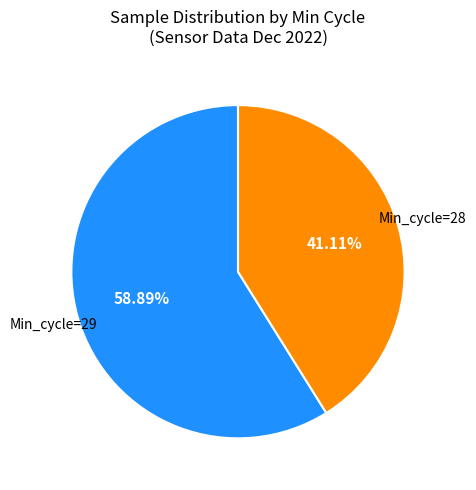

Does any single category account for the majority?

Yes